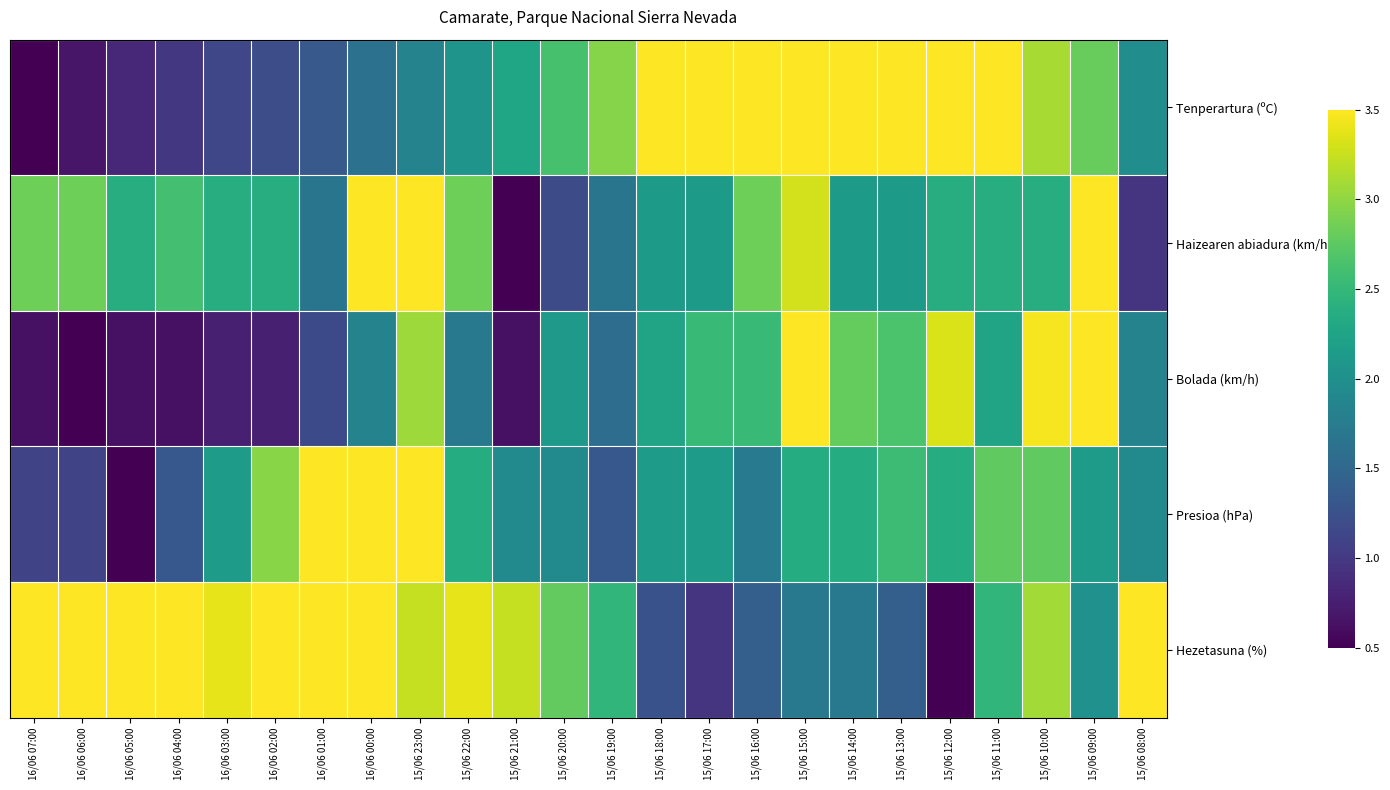

What is the difference between the highest and lowest values at 16/06 03:00?

2.6